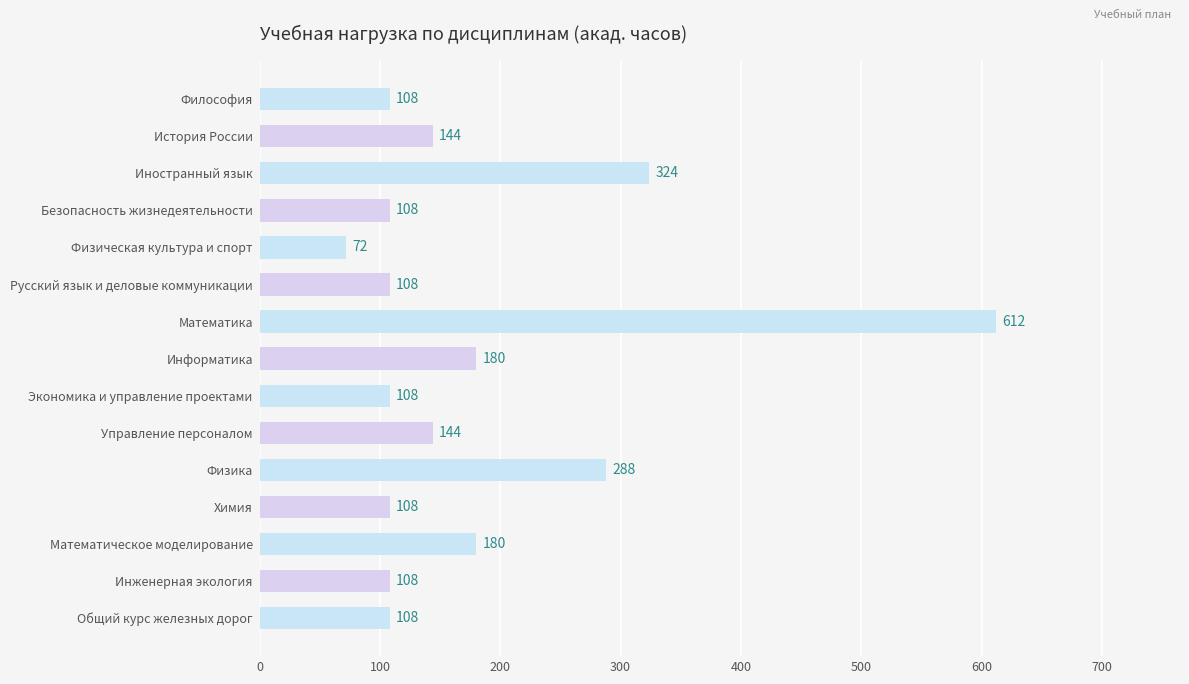

What is the smallest value displayed?

72